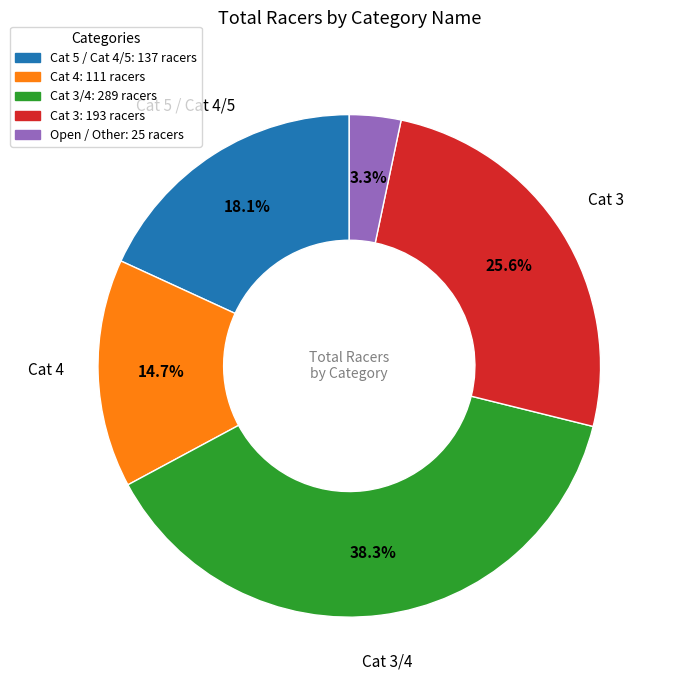

Is there a majority slice in this chart?

No